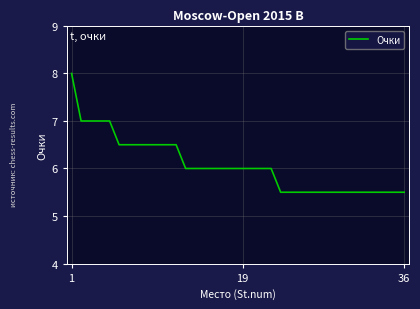

What is the smallest value displayed?

5.5